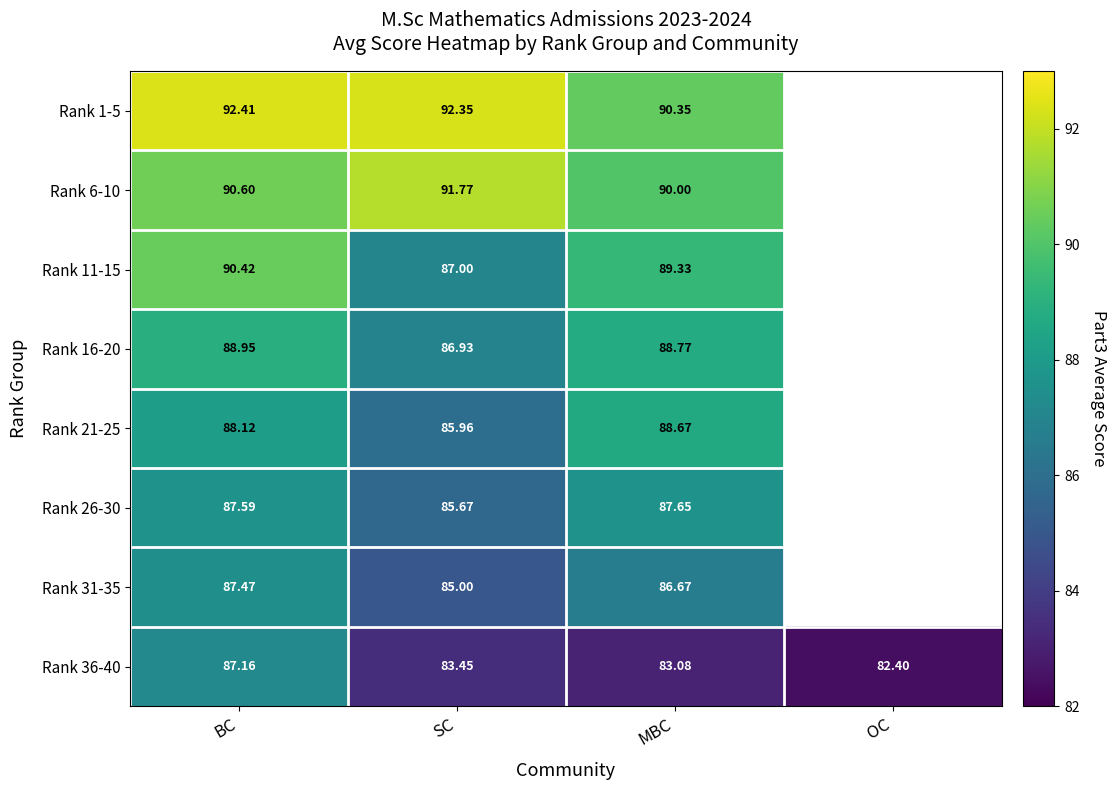

Is the value of Rank 6-10 at SC greater than the value of Rank 31-35 at SC?

Yes